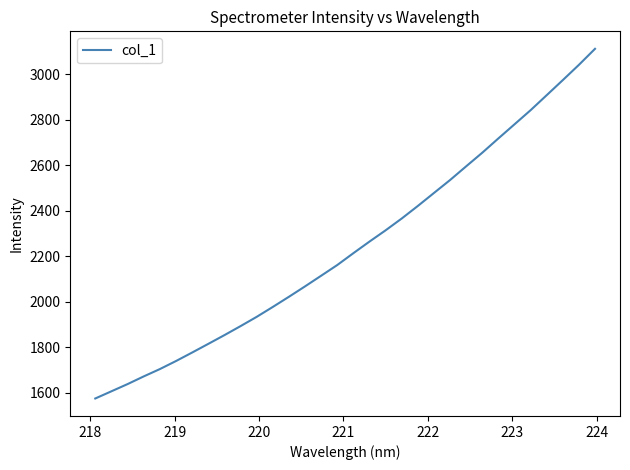

What is the difference between the maximum and minimum values?

1535.2